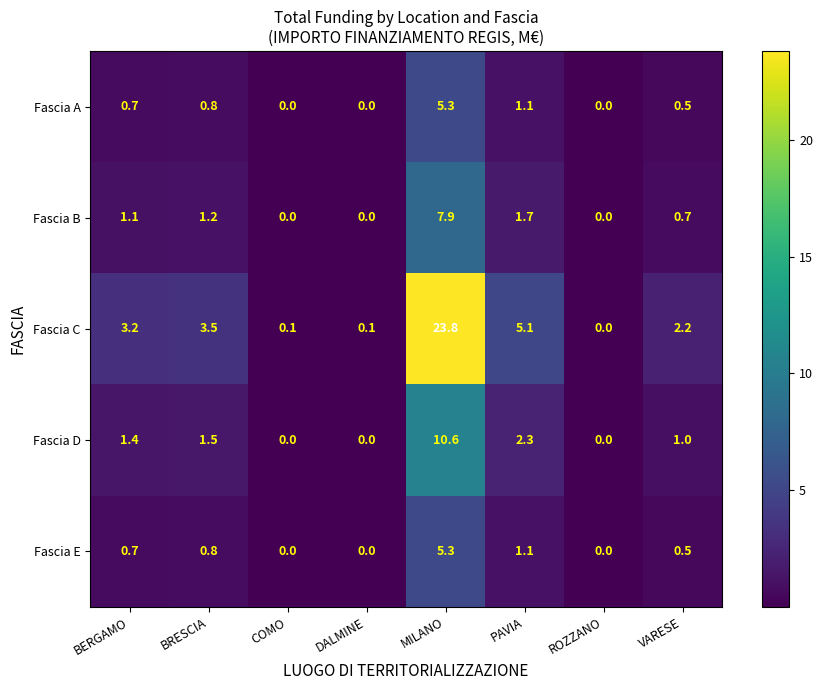

Which series has the largest range (max minus min)?

Fascia C